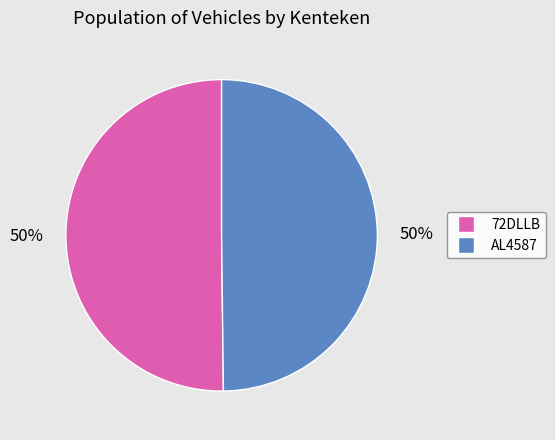

What is the ratio of the value at 72DLLB to the value at AL4587?

1.0